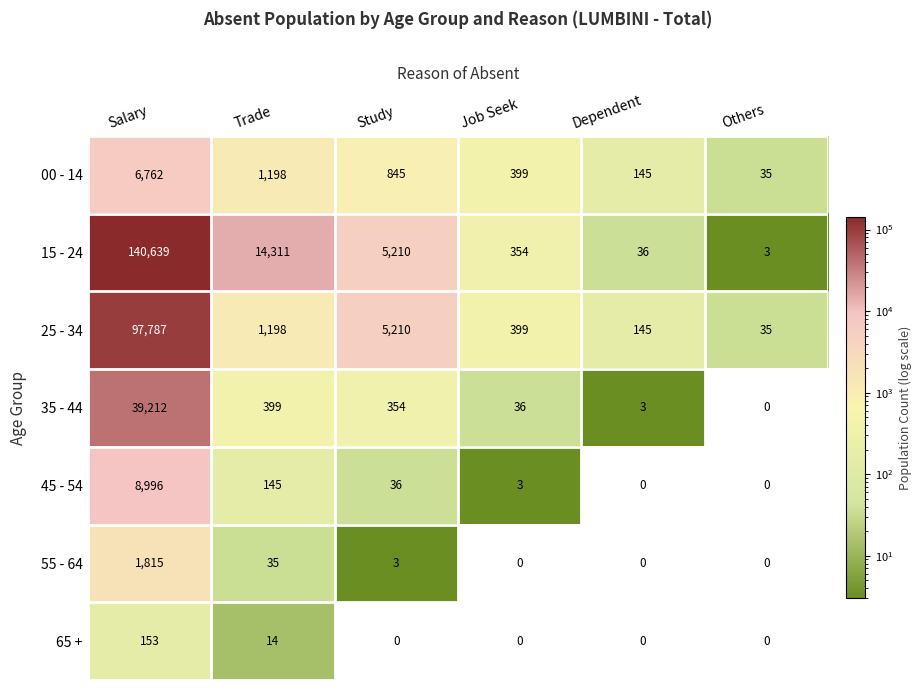

At which label does 15 - 24 first exceed 5210?

Salary